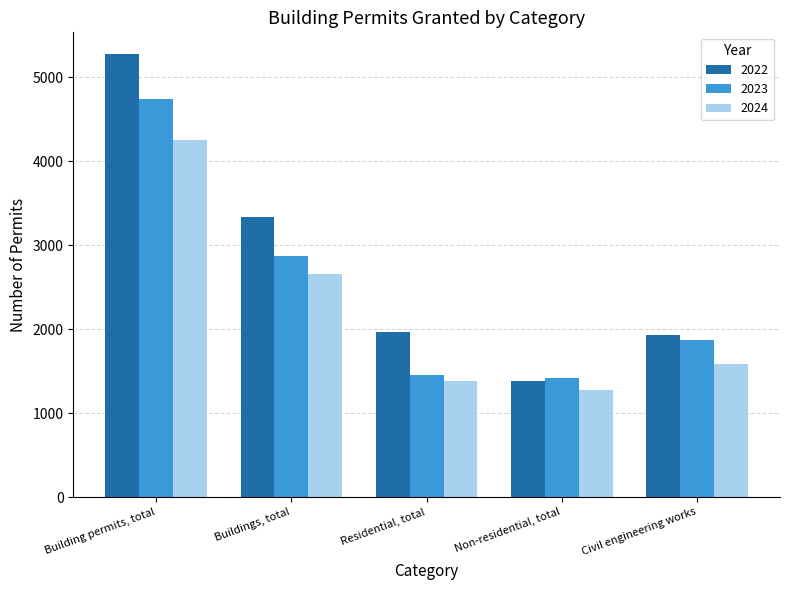

What is the sum of all 2023 values?

12362